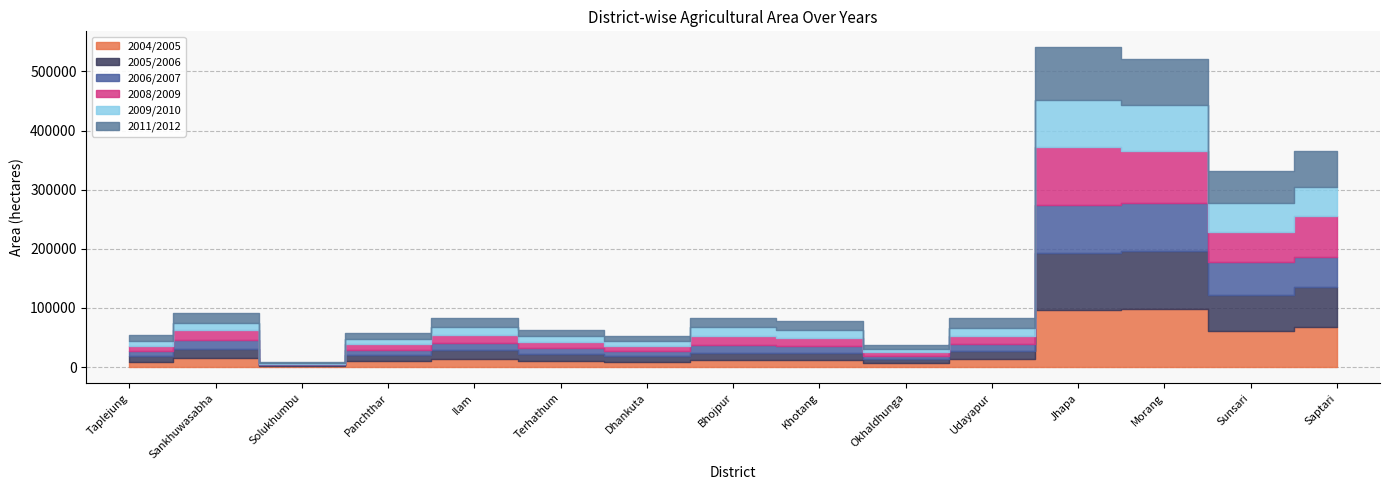

Is it true that 2004/2005 equals 3447 at Udayapur?

False